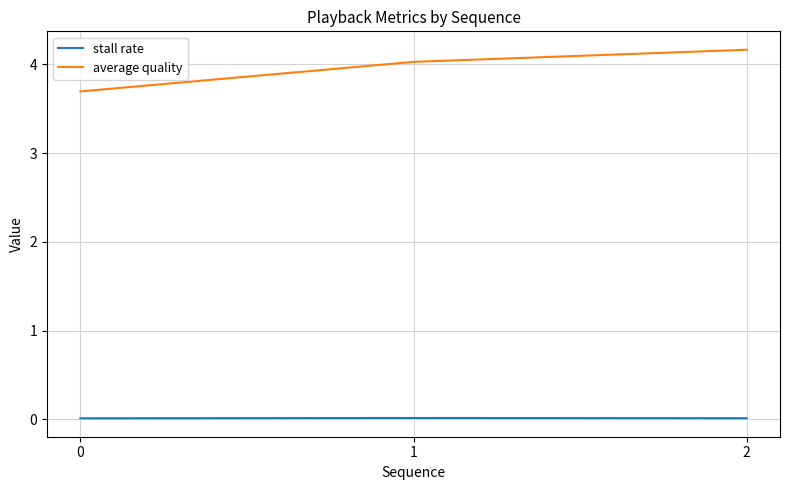

Which series changed the most between 0 and 2?

average quality